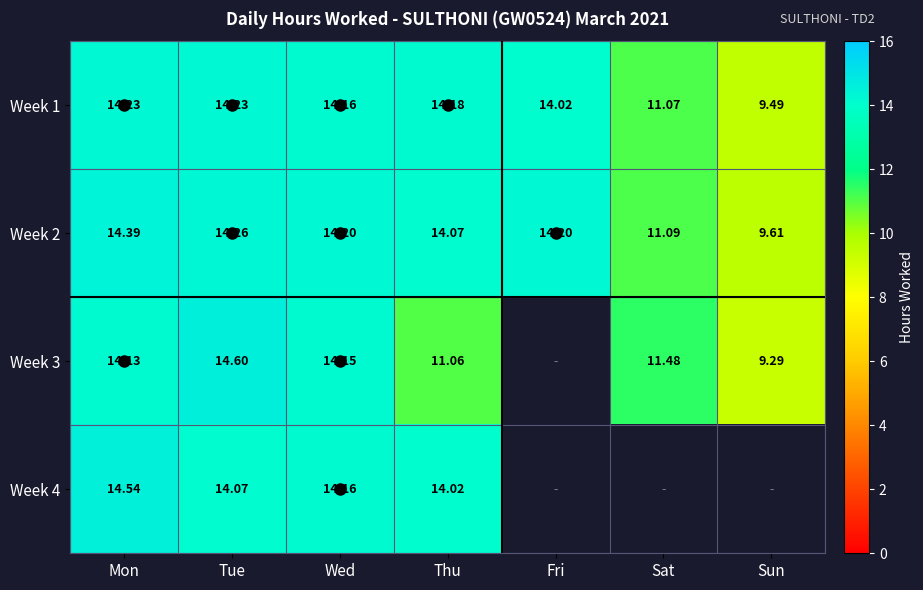

Which series changed the most between Mon and Thu?

Week 3